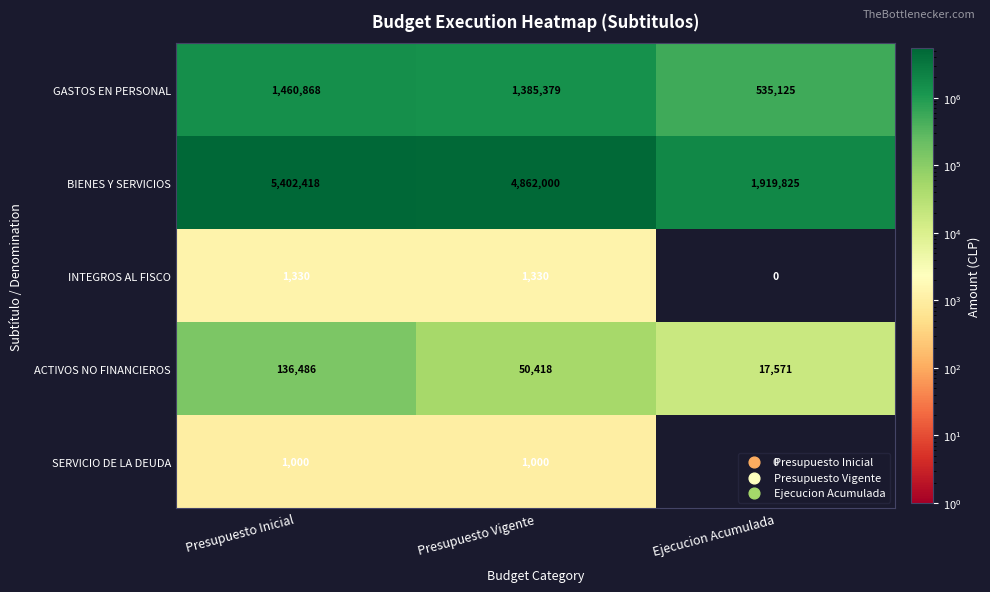

What is the total value across all series at Ejecucion Acumulada?

2472521